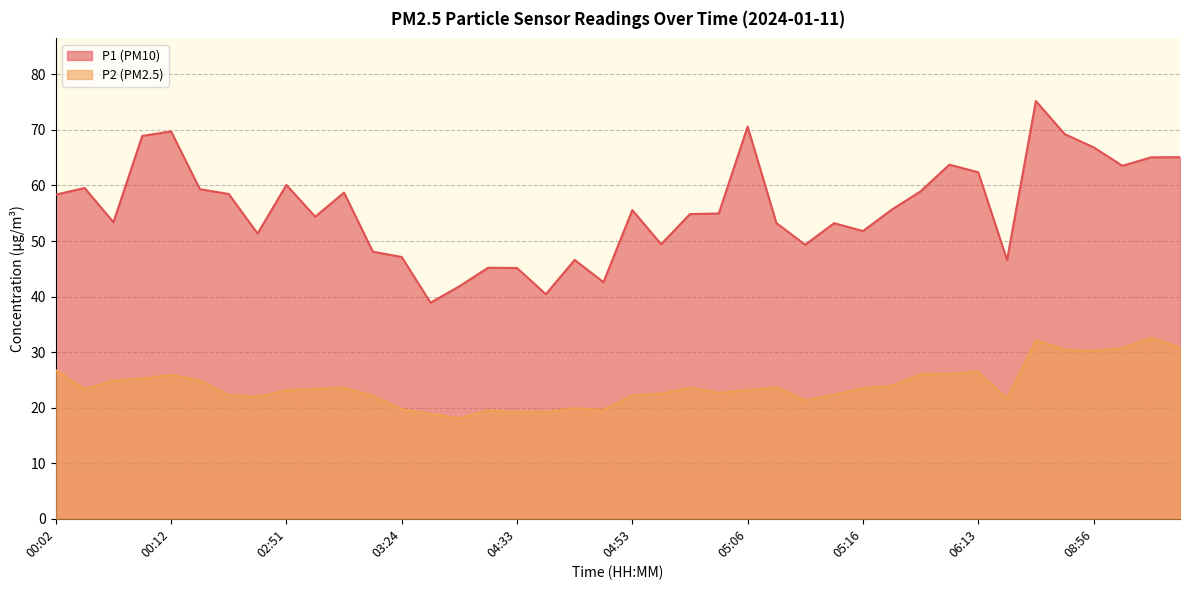

How many distinct data groups are displayed?

2